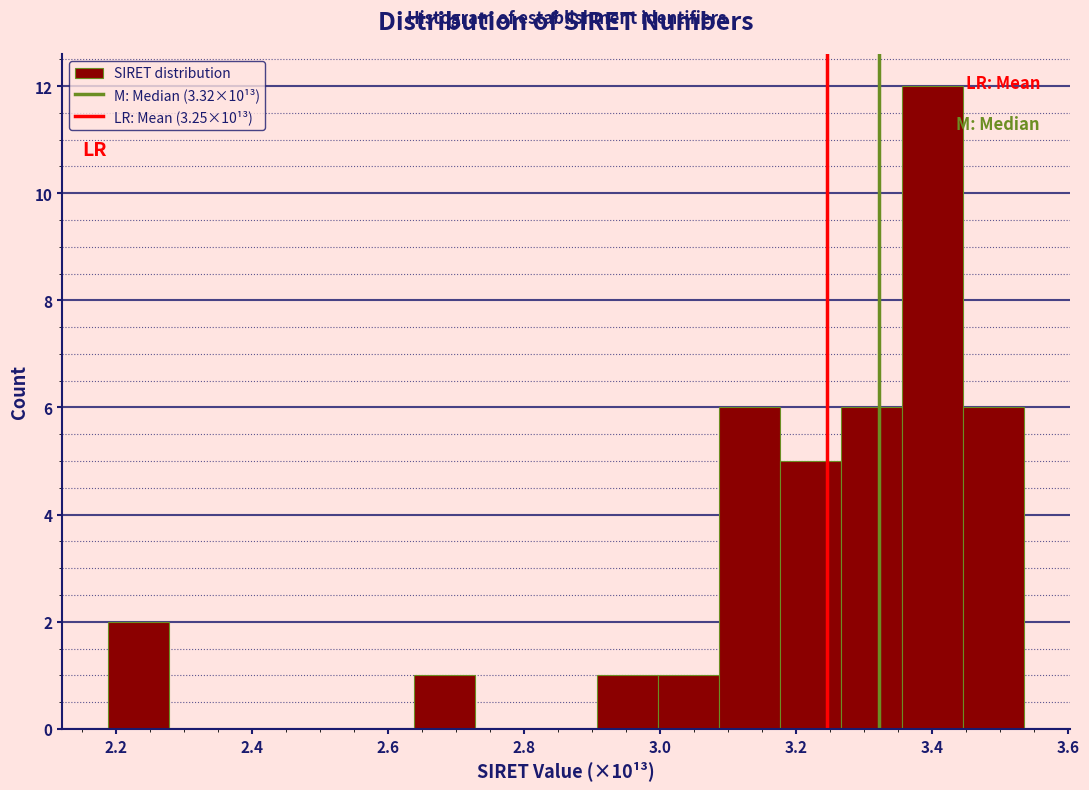

Which range on the x-axis has the tallest bar?

3.36 to 3.44